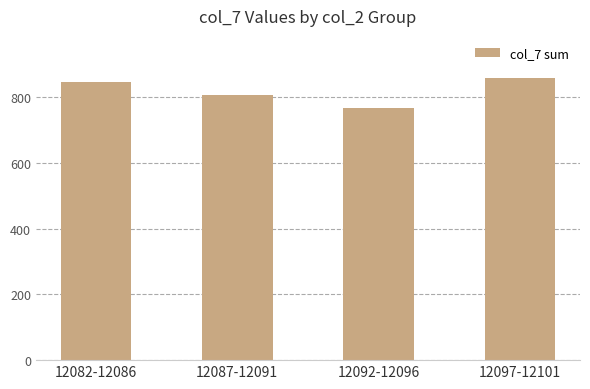

The value at 12092-12096 is 1250. True or false?

False